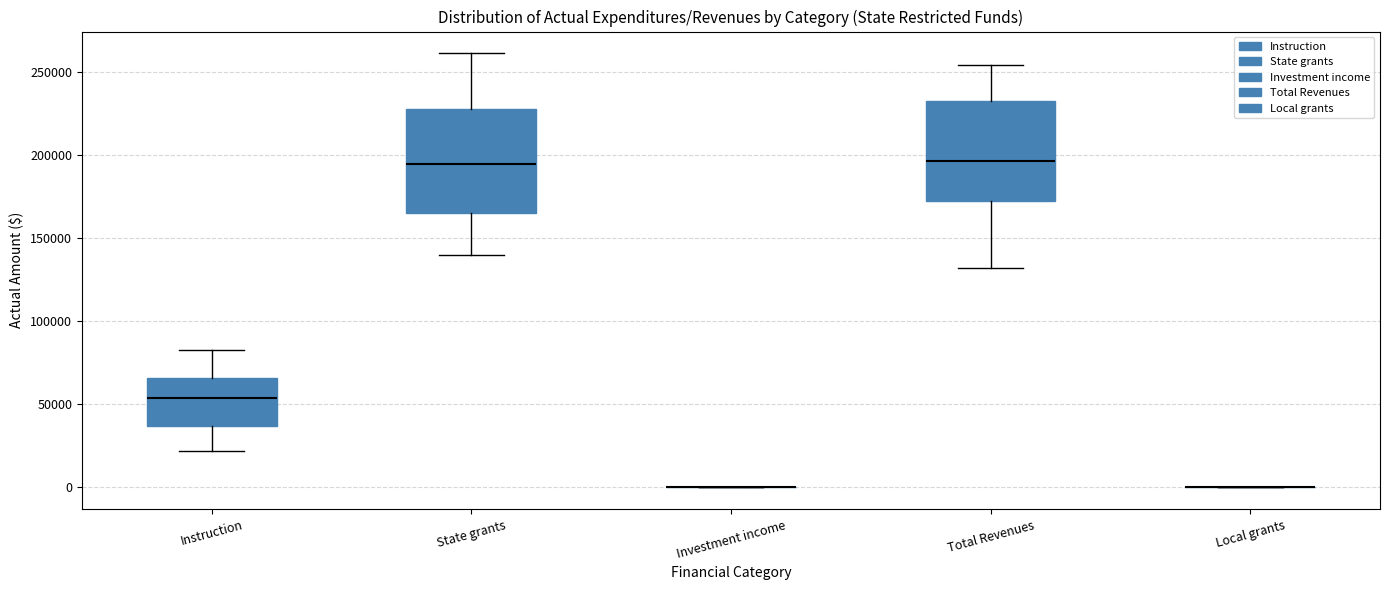

Where is the lower edge of the box for Total Revenues on the y-axis? The values are not printed on the chart, so give them approximately, as read against the axis.

170000